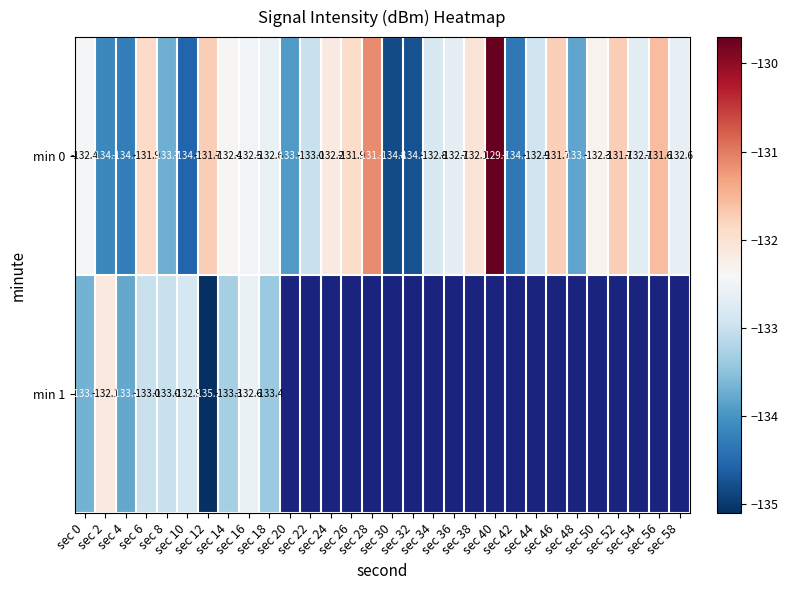

How many data points in min 0 are less than -132?

22